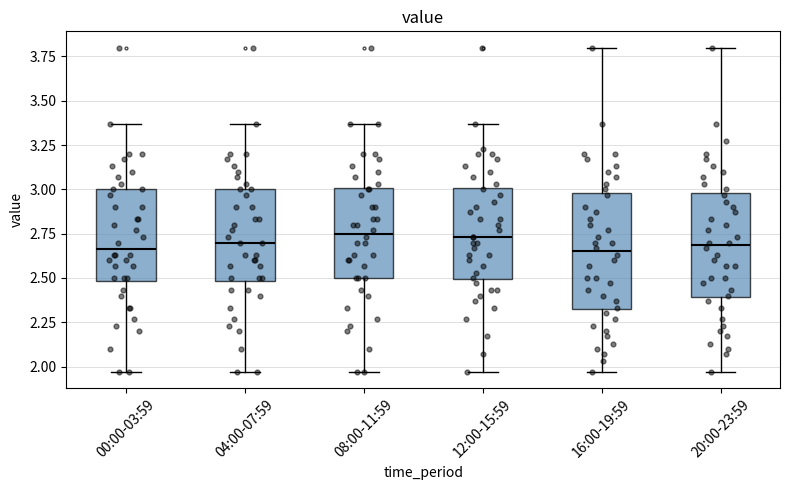

Where is the lower edge of the box for 08:00-11:59 on the y-axis? The values are not printed on the chart, so give them approximately, as read against the axis.

2.50